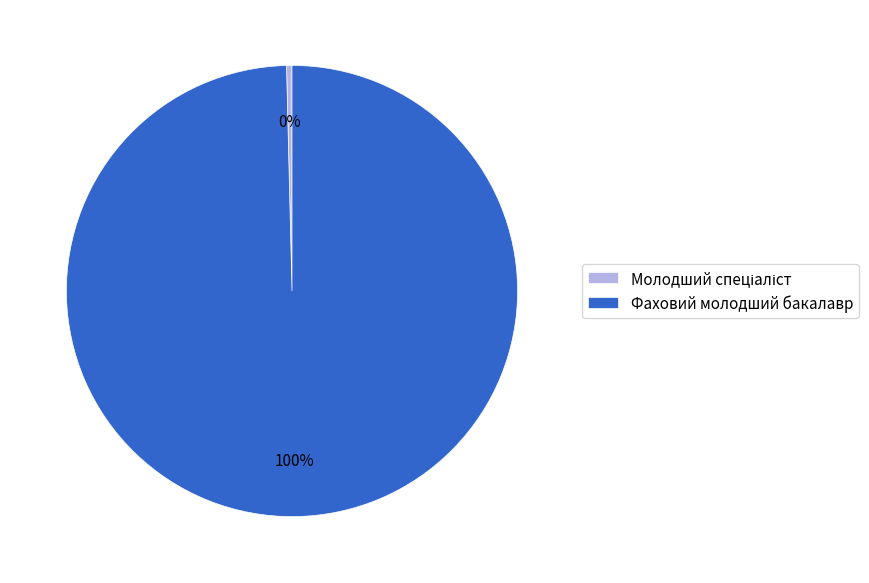

Which slice is the largest?

Фаховий молодший бакалавр